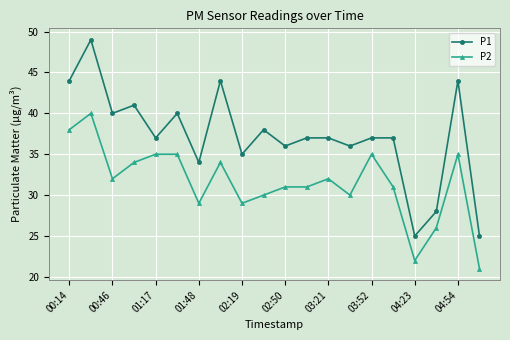

What is the smallest value displayed?

21